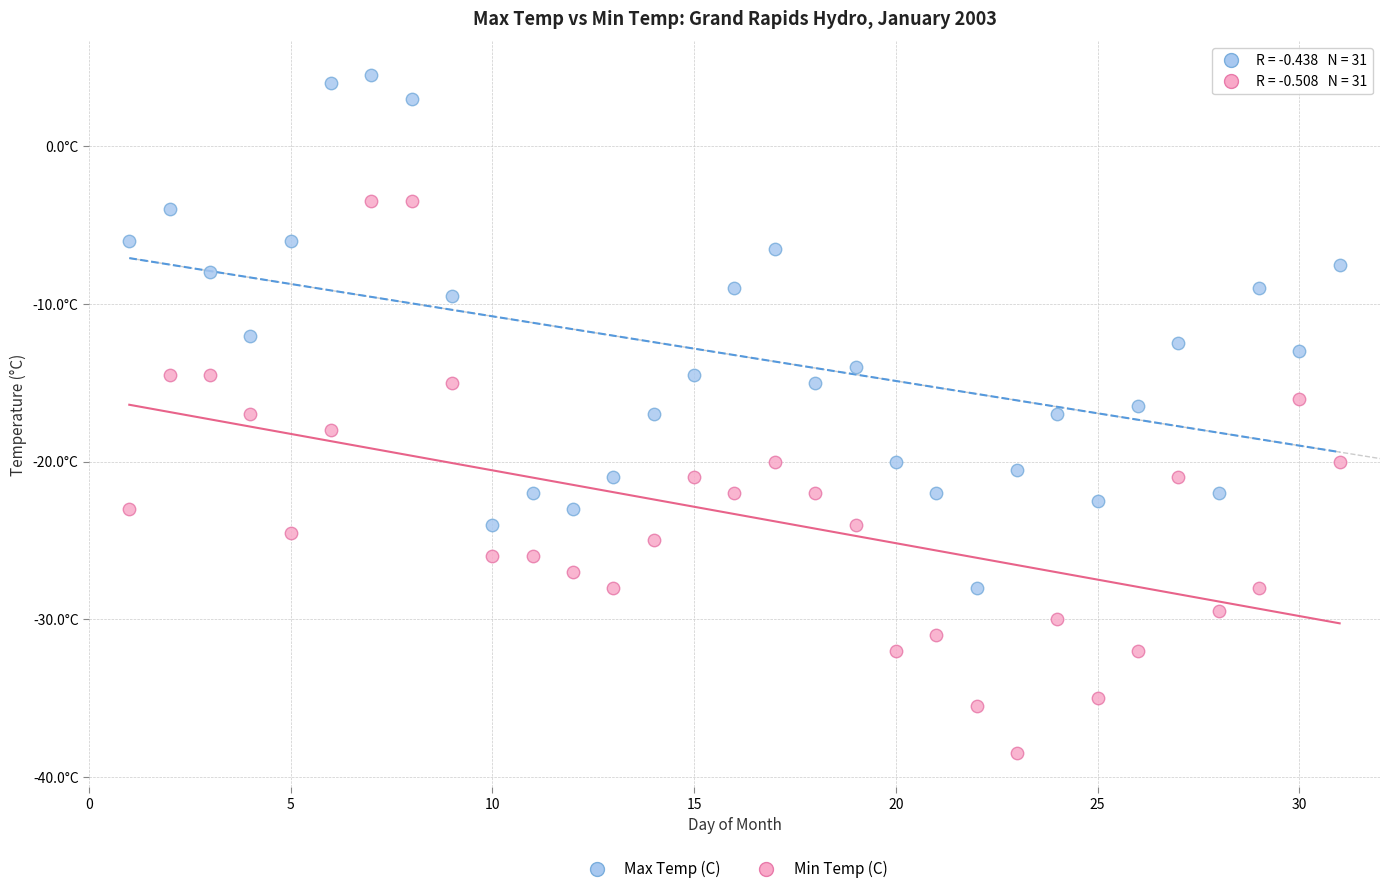

What are all the series names shown in the legend?

Max Temp (C), Min Temp (C)